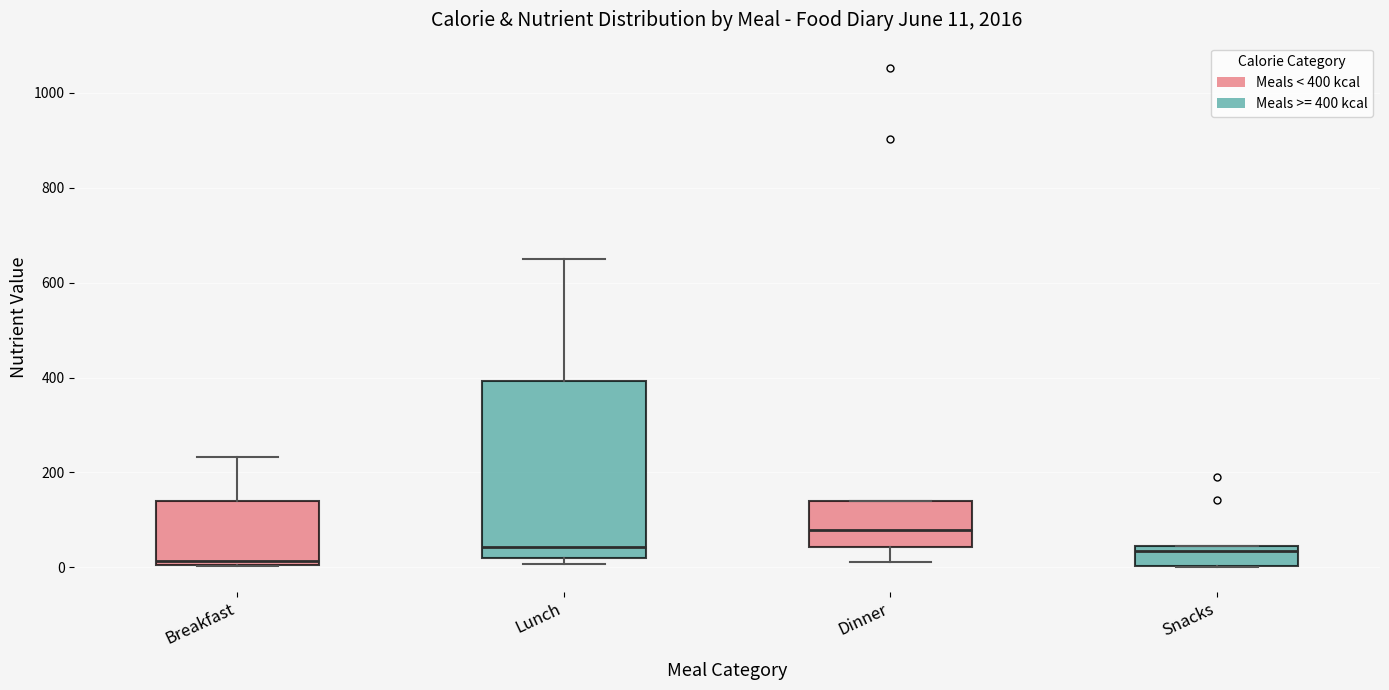

Comparing the boxes themselves (not the whiskers), which one is the tallest?

Lunch